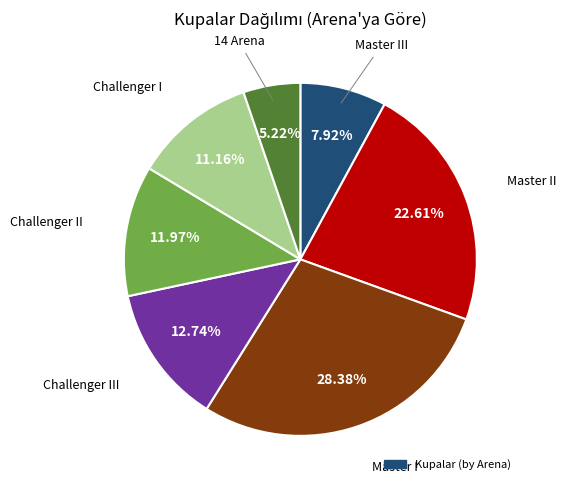

Is there a majority slice in this chart?

No